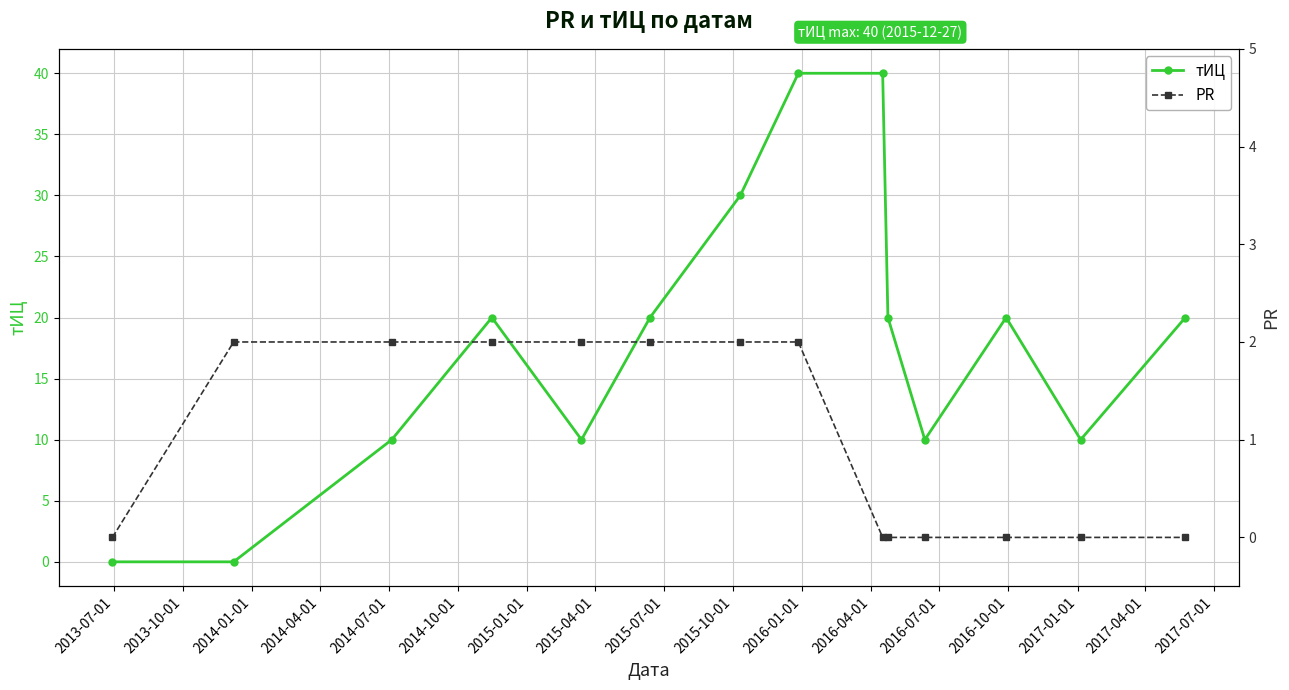

What is the value of the тИЦ point at the 9th from the left?

40